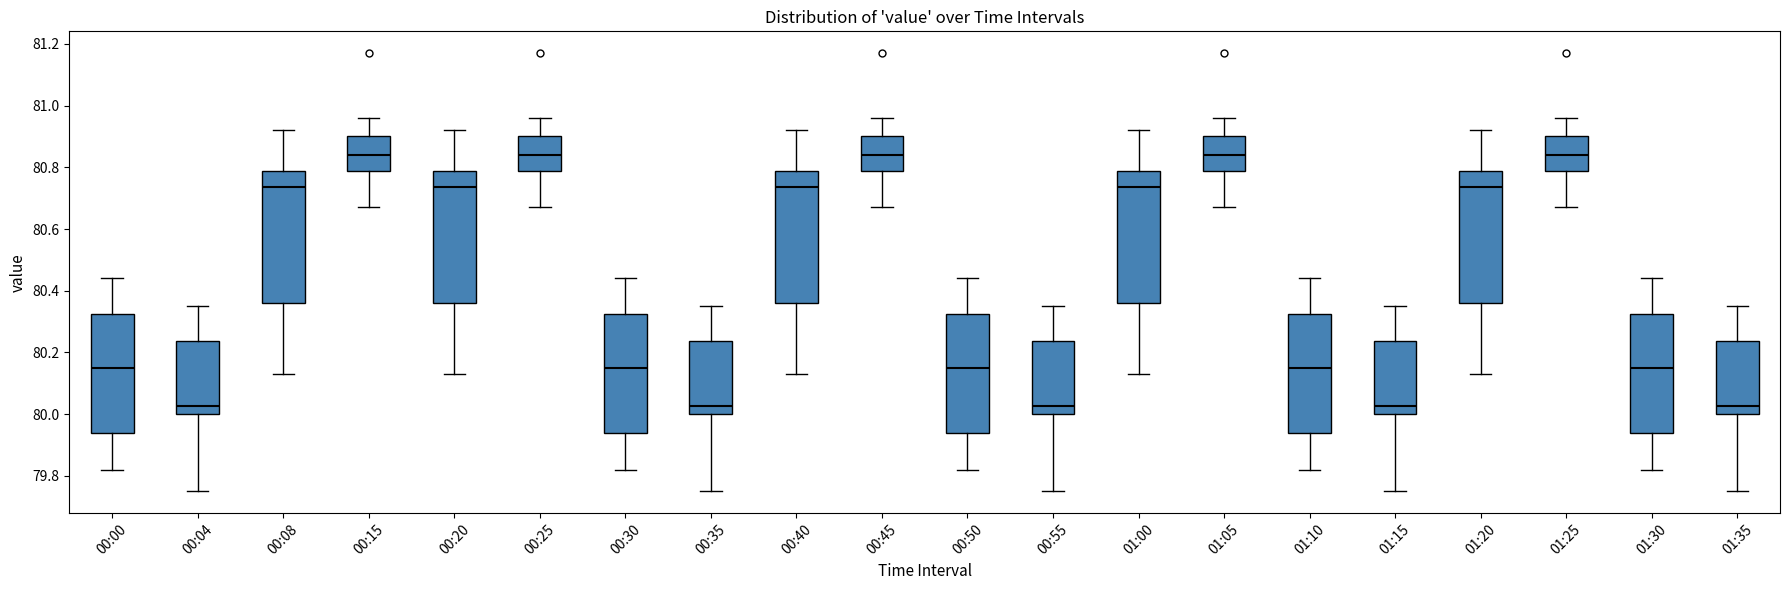

Reading left to right, read every box against the y-axis: the position of its median line, the range the box covers, and the ends of its whiskers. The values are not printed on the chart, so give them approximately, as read against the axis.

00:00: median 80.16, box 79.94 to 80.32, whiskers 79.82 to 80.44
00:04: median 80.02, box 80.00 to 80.24, whiskers 79.76 to 80.36
00:08: median 80.74, box 80.36 to 80.78, whiskers 80.14 to 80.92
00:15: median 80.84, box 80.78 to 80.90, whiskers 80.68 to 80.96
00:20: median 80.74, box 80.36 to 80.78, whiskers 80.14 to 80.92
00:25: median 80.84, box 80.78 to 80.90, whiskers 80.68 to 80.96
00:30: median 80.16, box 79.94 to 80.32, whiskers 79.82 to 80.44
00:35: median 80.02, box 80.00 to 80.24, whiskers 79.76 to 80.36
00:40: median 80.74, box 80.36 to 80.78, whiskers 80.14 to 80.92
00:45: median 80.84, box 80.78 to 80.90, whiskers 80.68 to 80.96
00:50: median 80.16, box 79.94 to 80.32, whiskers 79.82 to 80.44
00:55: median 80.02, box 80.00 to 80.24, whiskers 79.76 to 80.36
01:00: median 80.74, box 80.36 to 80.78, whiskers 80.14 to 80.92
01:05: median 80.84, box 80.78 to 80.90, whiskers 80.68 to 80.96
01:10: median 80.16, box 79.94 to 80.32, whiskers 79.82 to 80.44
01:15: median 80.02, box 80.00 to 80.24, whiskers 79.76 to 80.36
01:20: median 80.74, box 80.36 to 80.78, whiskers 80.14 to 80.92
01:25: median 80.84, box 80.78 to 80.90, whiskers 80.68 to 80.96
01:30: median 80.16, box 79.94 to 80.32, whiskers 79.82 to 80.44
01:35: median 80.02, box 80.00 to 80.24, whiskers 79.76 to 80.36